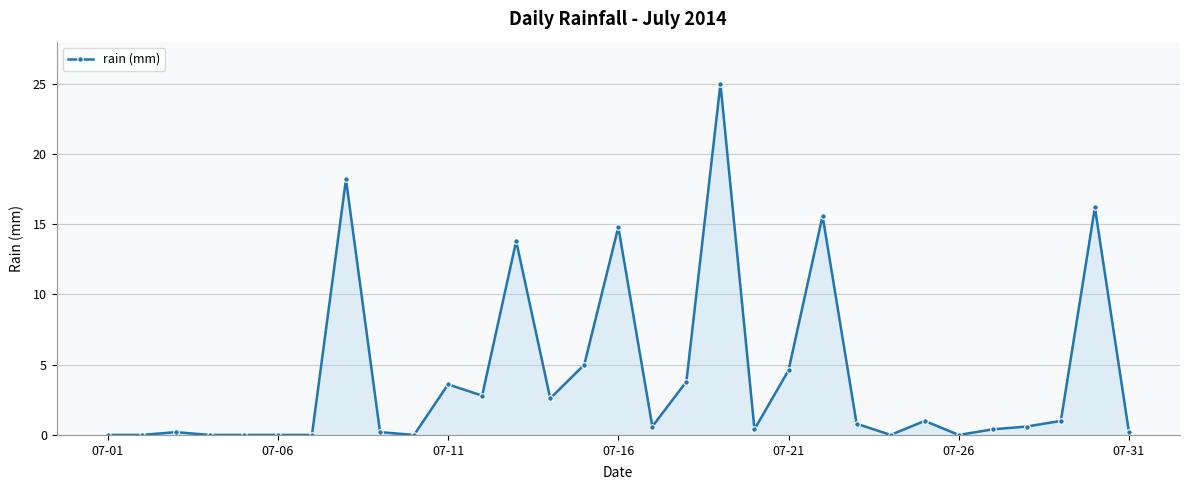

What is the greatest value displayed?

25.0